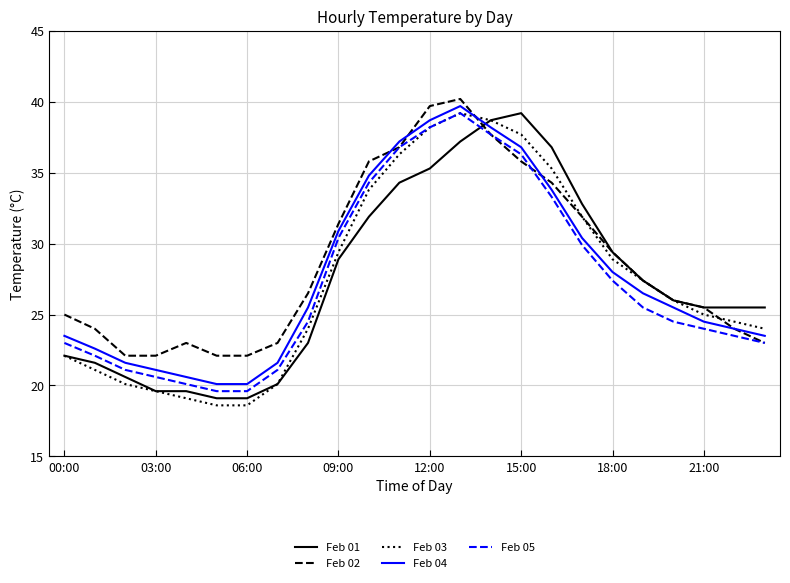

Which series ends up on top after the final intersection of Feb 04 and Feb 01?

Feb 01